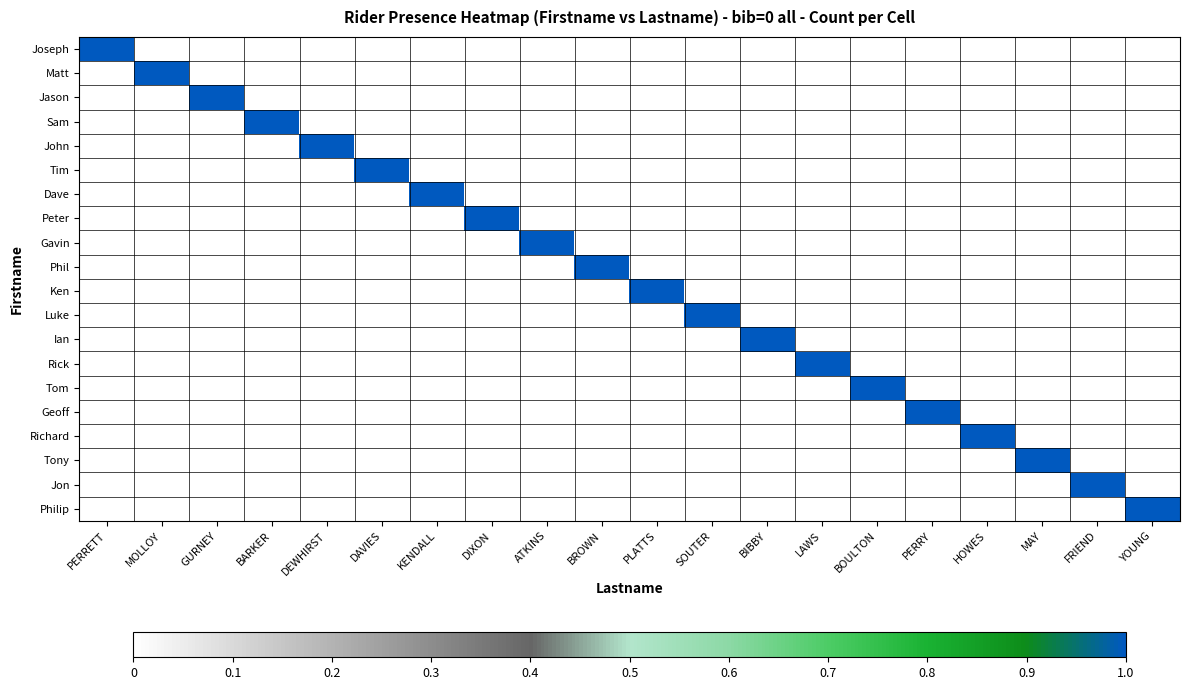

List the series in order of their peak value, highest first.

Joseph, Matt, Jason, Sam, John, Tim, Dave, Peter, Gavin, Phil, Ken, Luke, Ian, Rick, Tom, Geoff, Richard, Tony, Jon, Philip